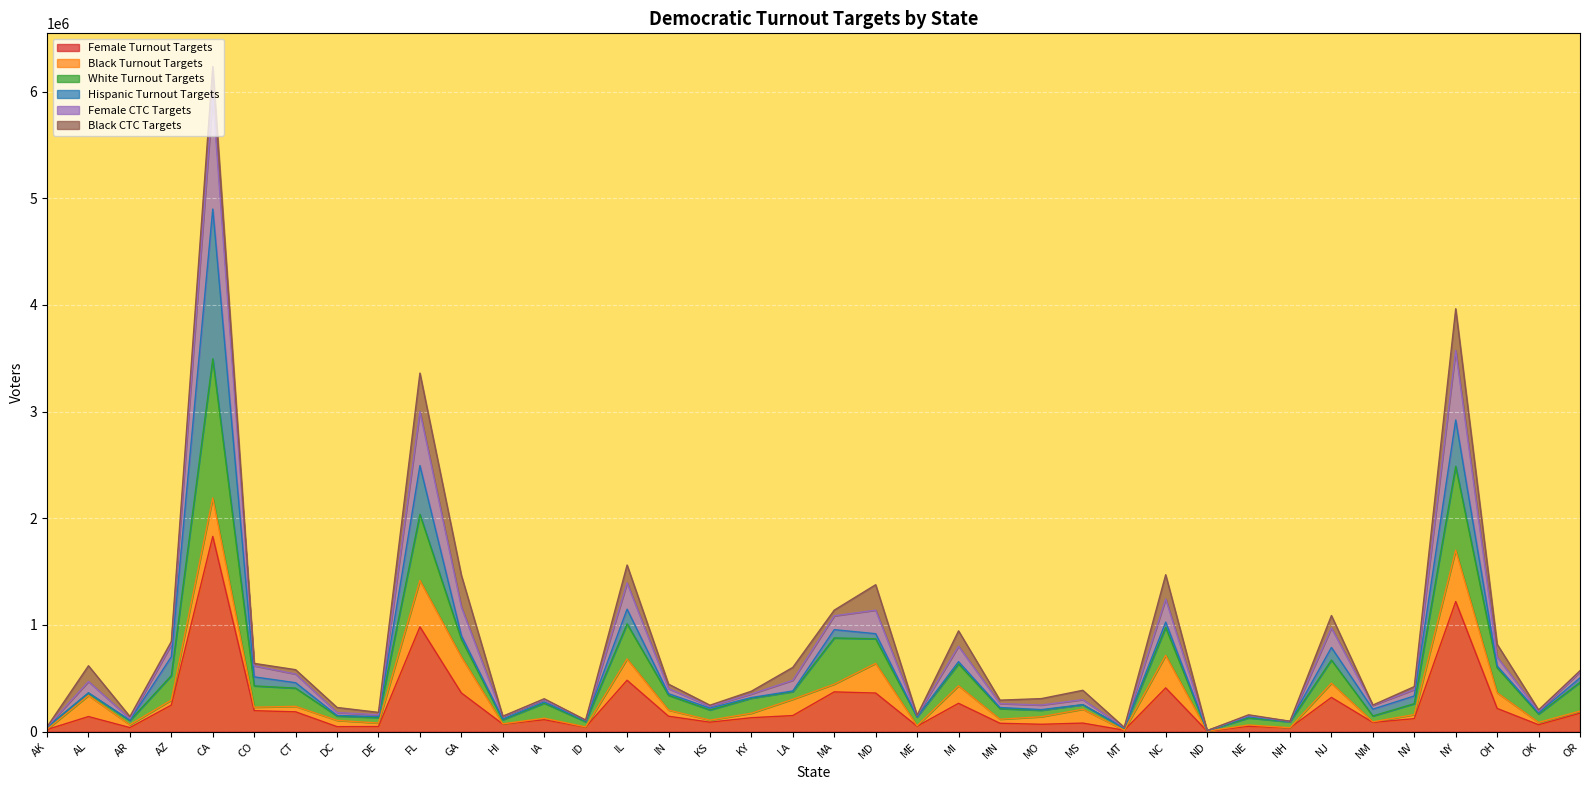

Is it true that female_turnout_ctc equals 44554 at AK?

True